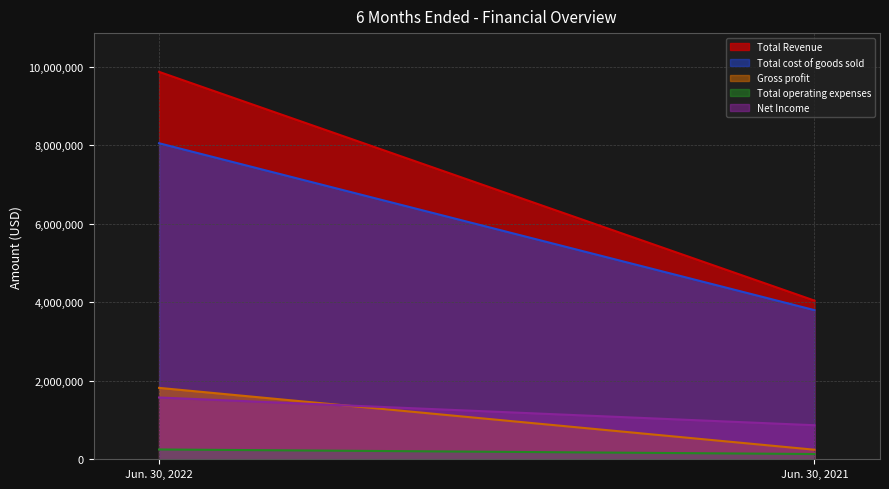

What is the sum of the Total cost of goods sold values at Jun. 30, 2021 and Jun. 30, 2022?

11850763